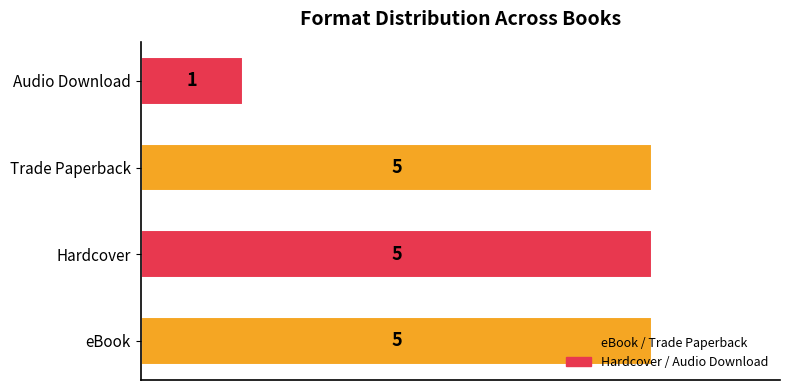

What value does the data have at Trade Paperback?

5